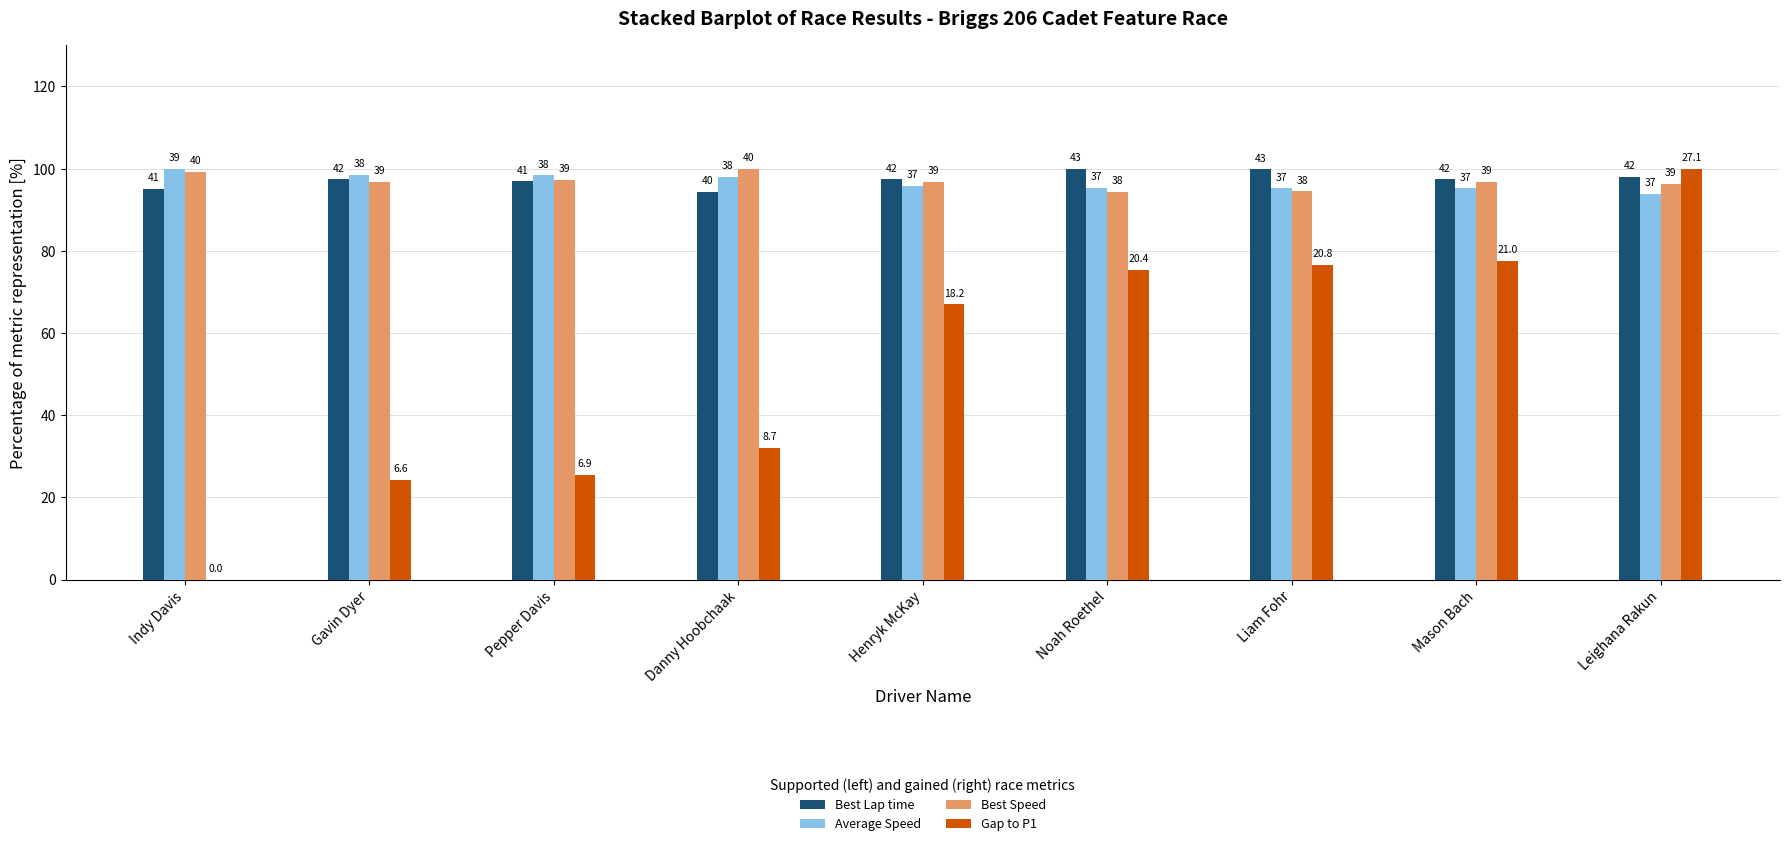

What is the total value across all series at Mason Bach?

366.9